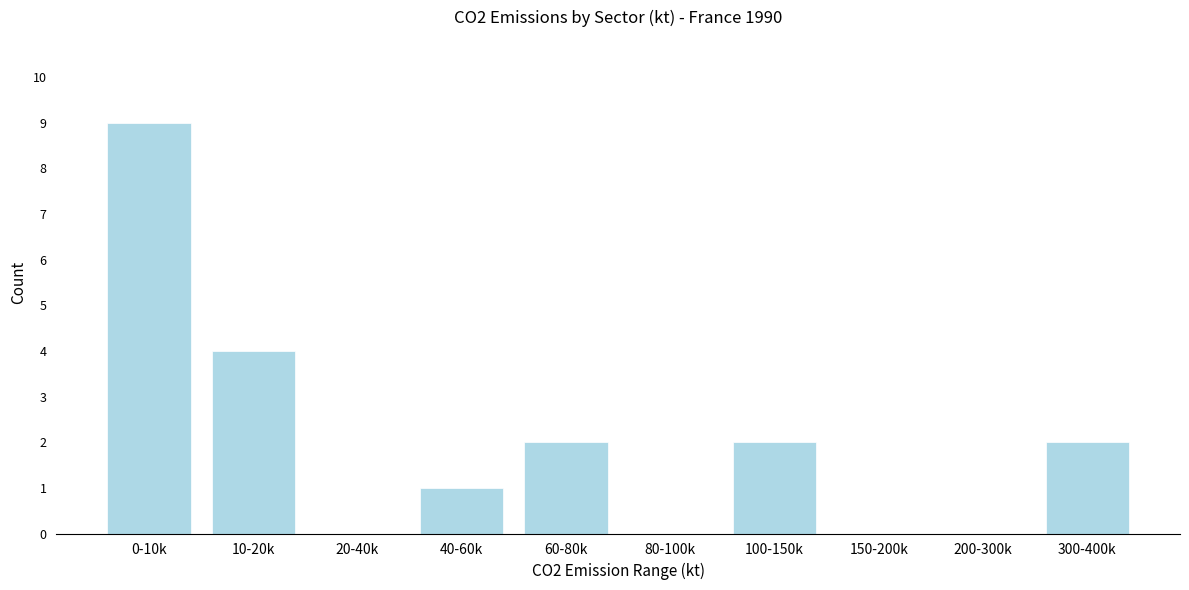

Reading right to left, list all the values displayed in this chart.

300-400k=2	200-300k=0	150-200k=0	100-150k=2	80-100k=0	60-80k=2	40-60k=1	20-40k=0	10-20k=4	0-10k=9